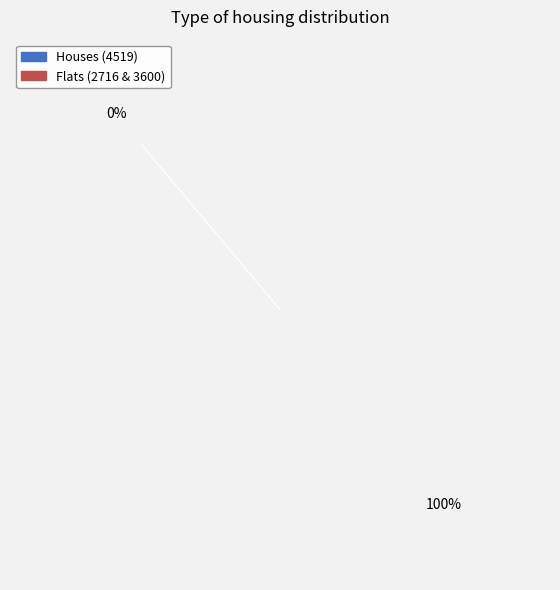

True or false: 2716 accounts for 13% of the total.

False